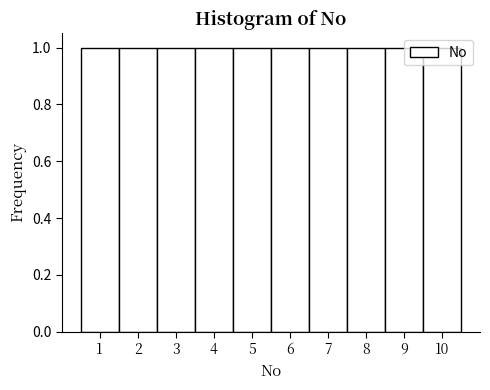

What is the height of the bar covering 4.5 to 5.5 on the x-axis? The values are not printed on the chart, so give them approximately, as read against the axis.

1